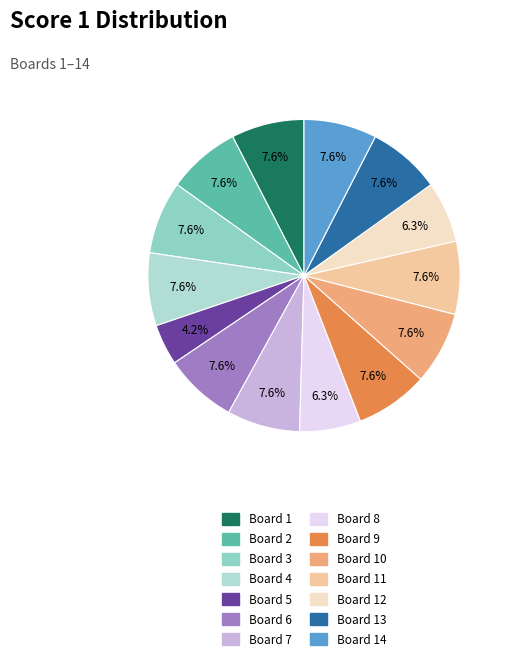

How many slices are in this pie chart?

14